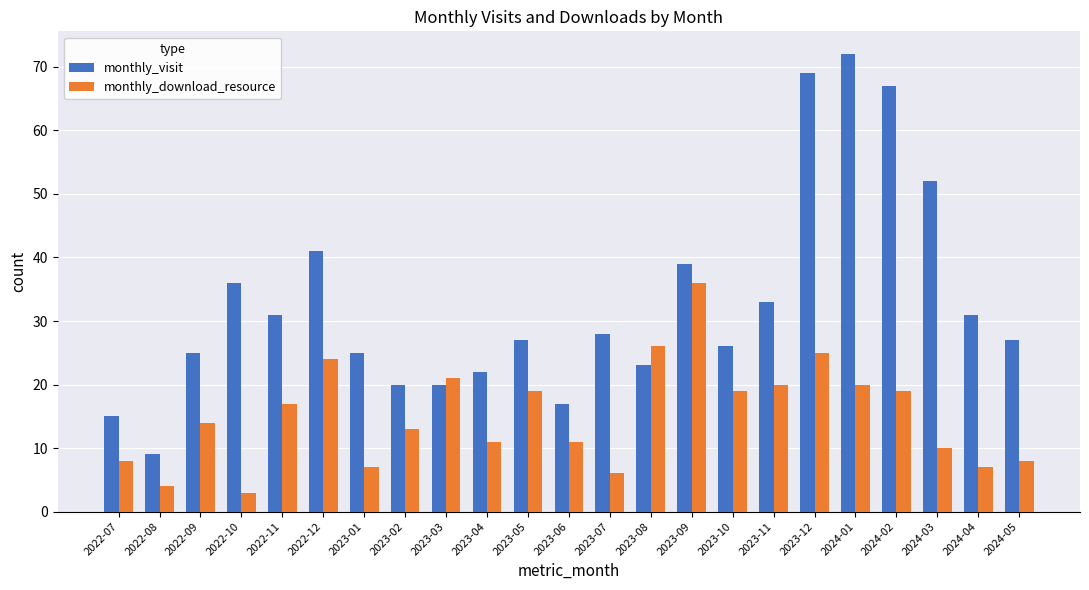

Reading right to left, list all the values displayed in this chart.

monthly_visit: 27	31	52	67	72	69	33	26	39	23	28	17	27	22	20	20	25	41	31	36	25	9	15
monthly_download_resource: 8	7	10	19	20	25	20	19	36	26	6	11	19	11	21	13	7	24	17	3	14	4	8